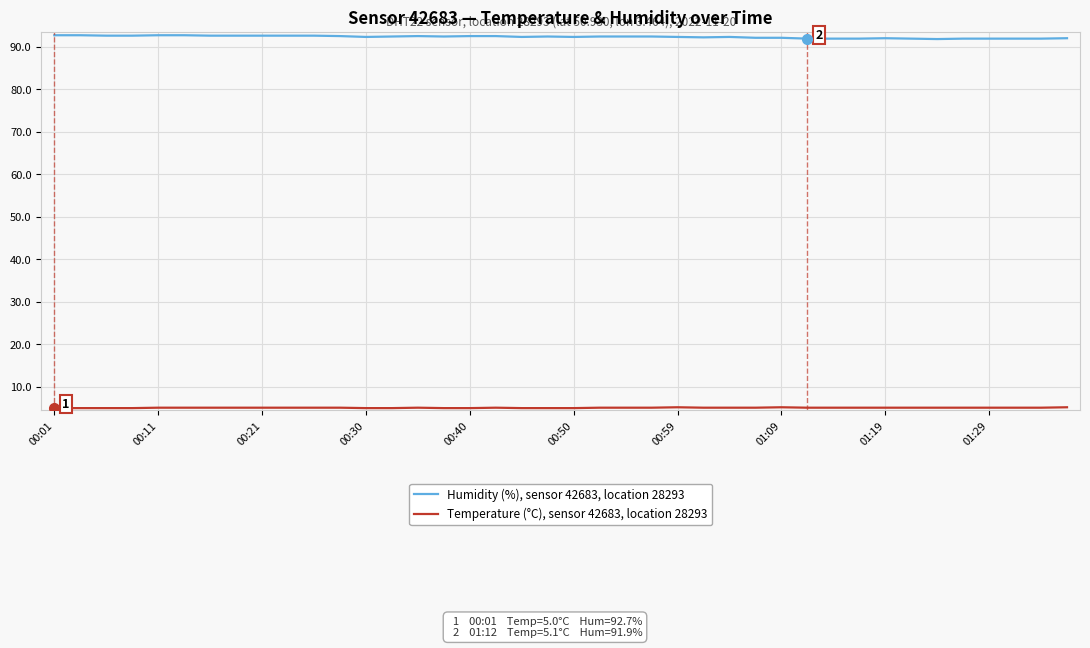

Which series has the largest total across all categories?

Humidity (%), sensor 42683, location 28293